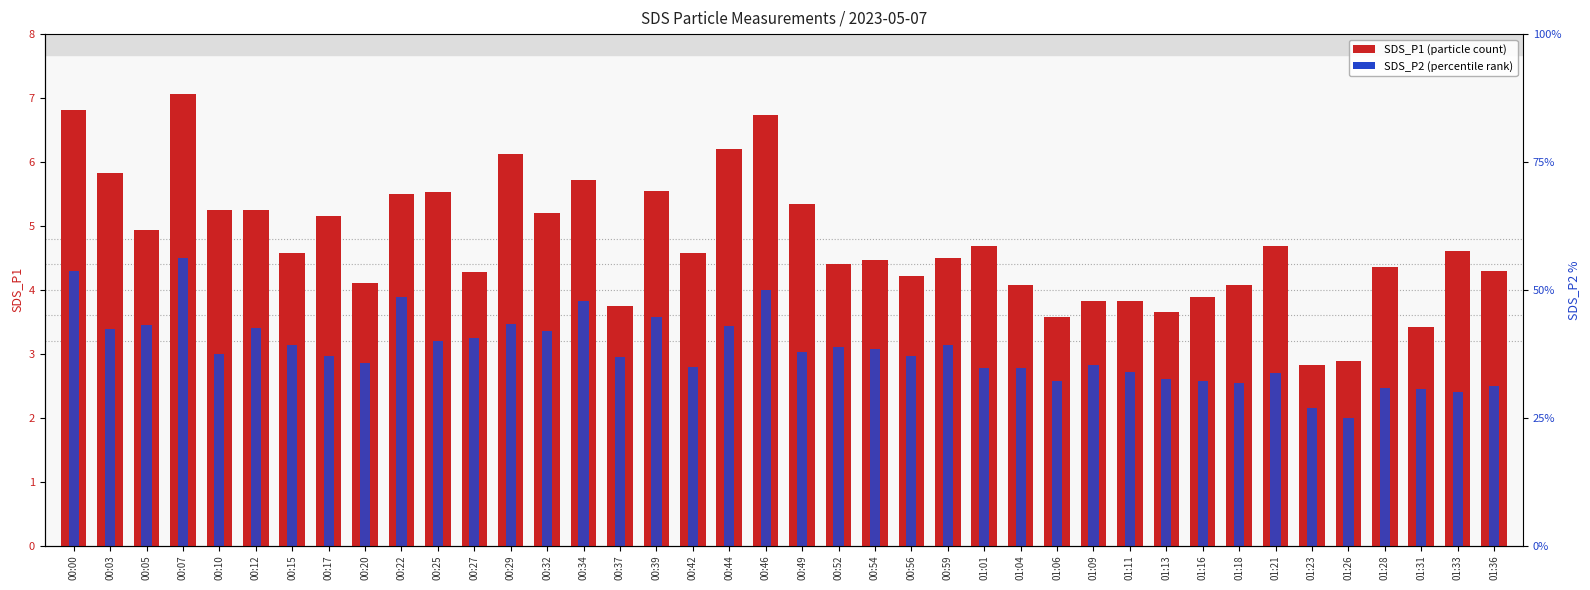

How many groups of bars are there?

40